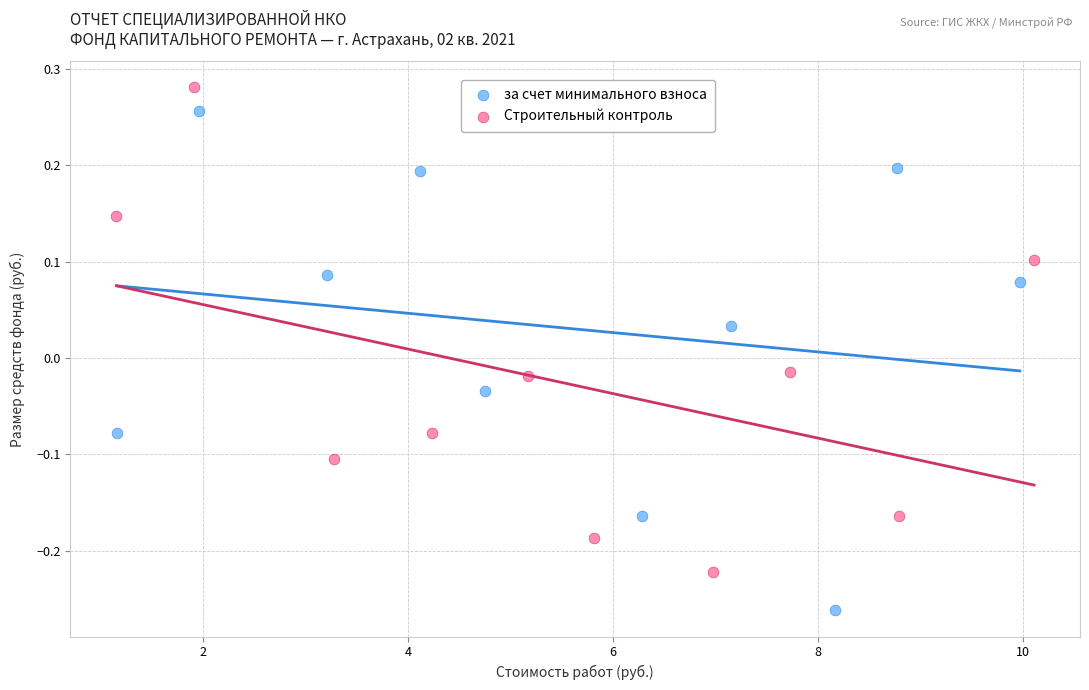

Which series contains the highest Y value?

Строительный контроль